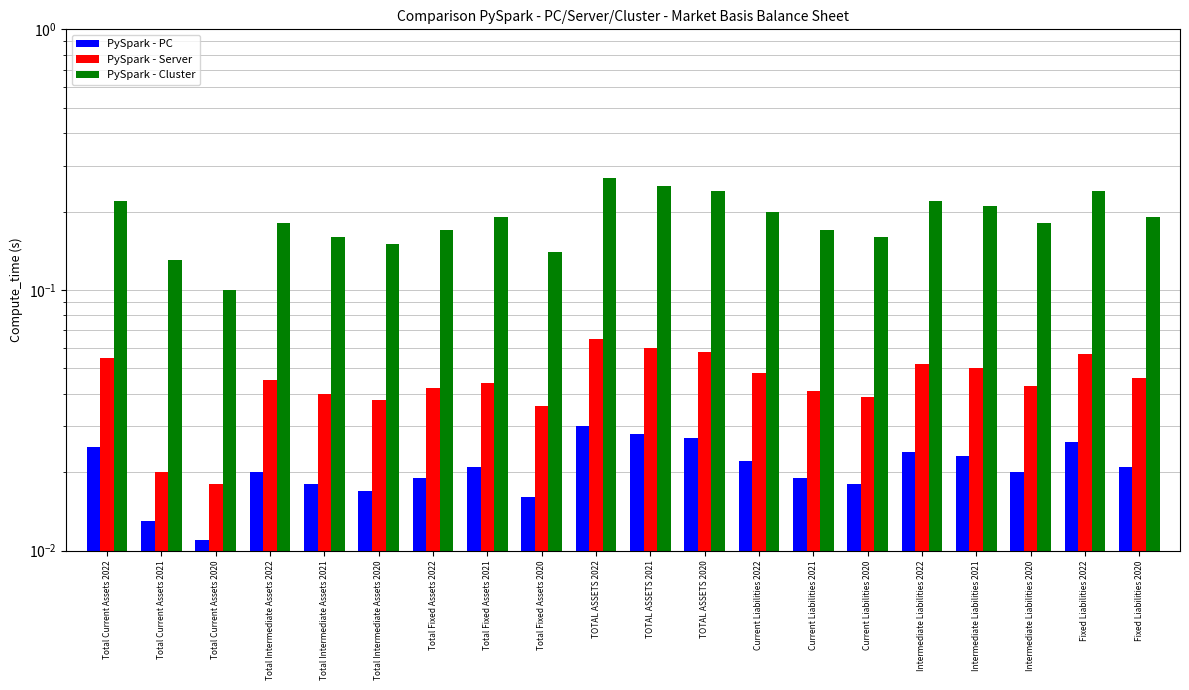

How many groups of bars are there?

20